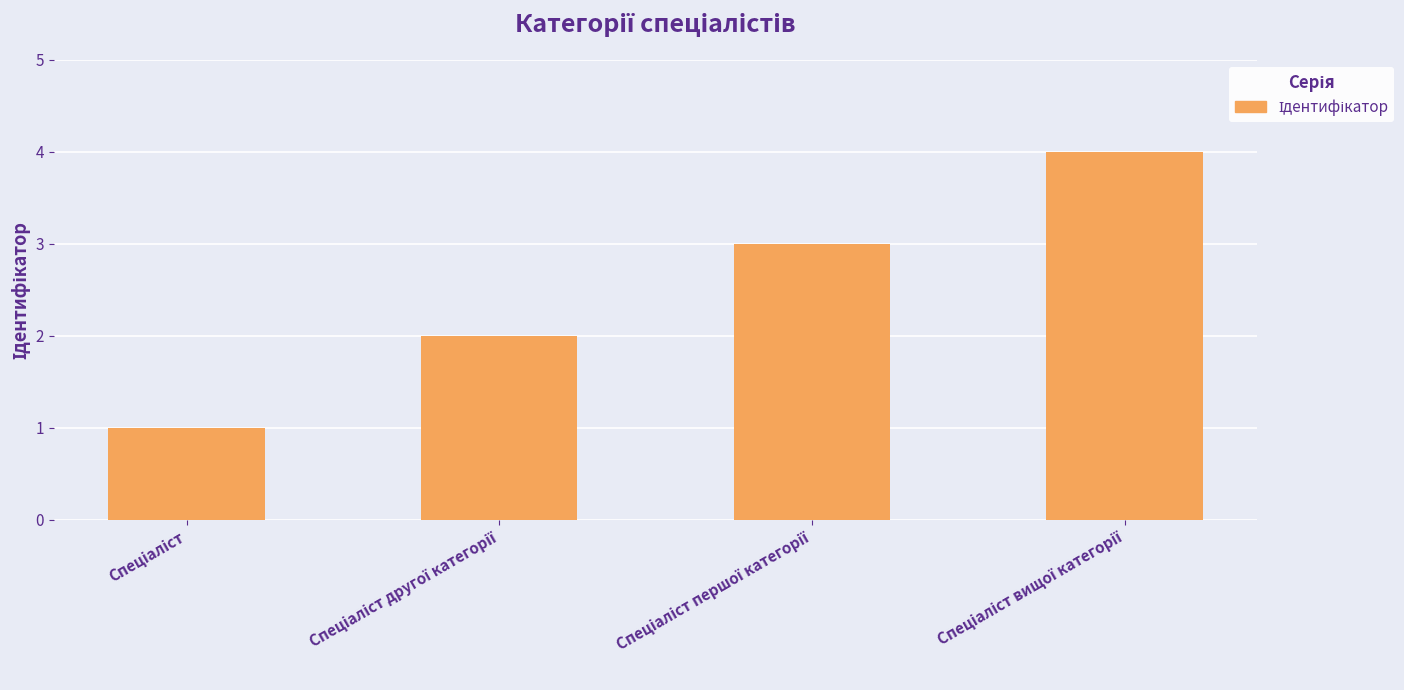

What is the difference between the maximum and minimum values?

3